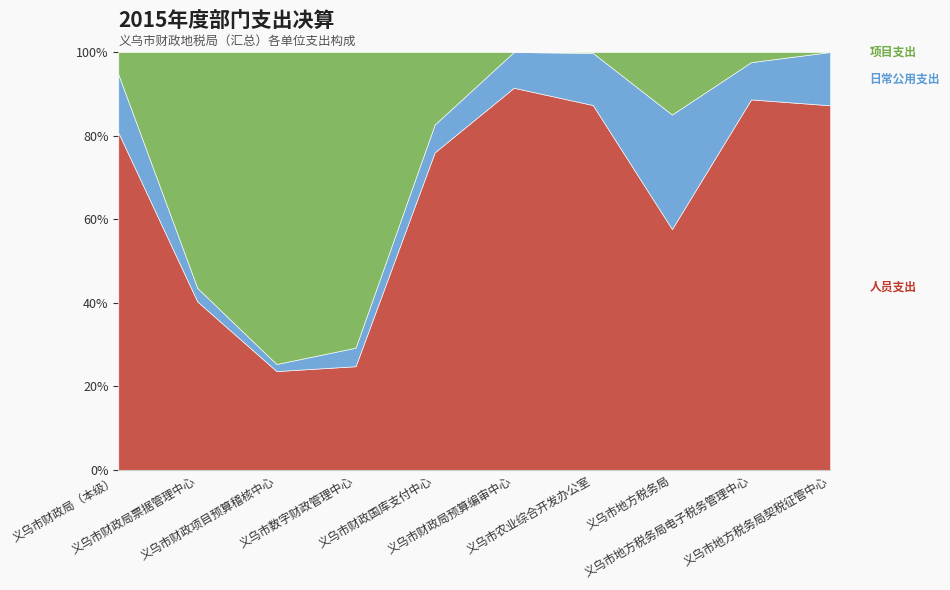

What is the label of the 4th point from the left?

义乌市数字财政管理中心